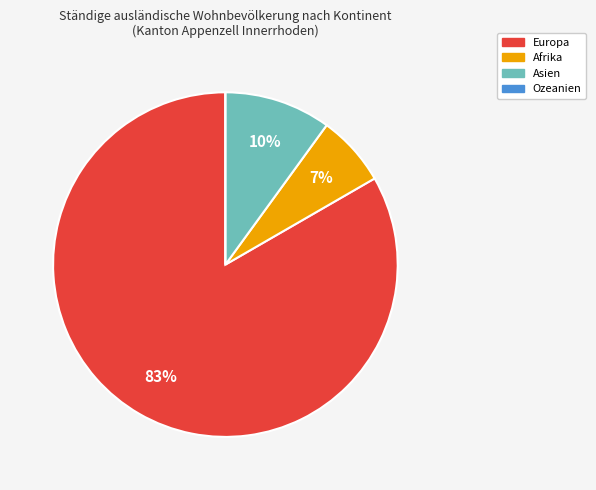

To the nearest percent, what is the combined percentage of Asien and Afrika?

17%